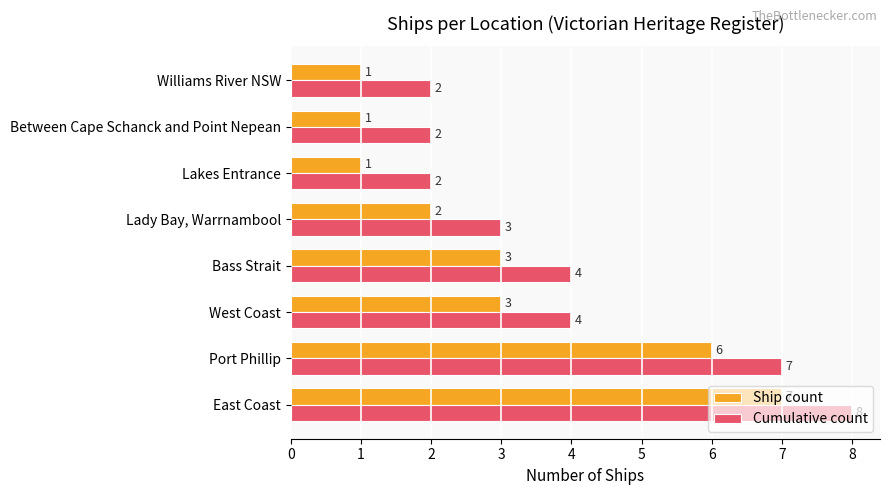

The value of Cumulative count at East Coast is 8. True or false?

True